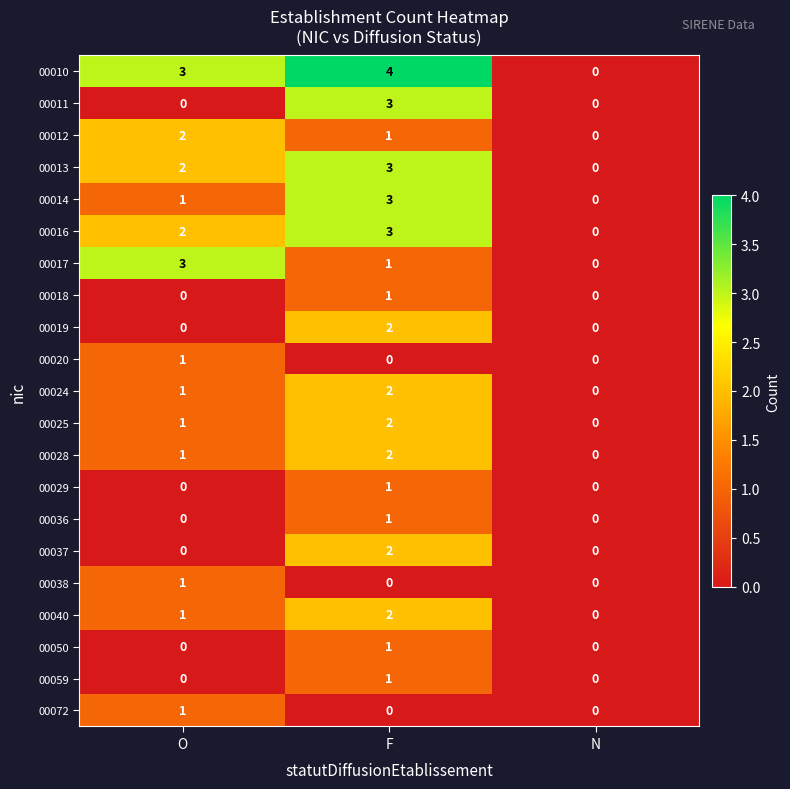

At which label does 00017 first exceed 1?

O